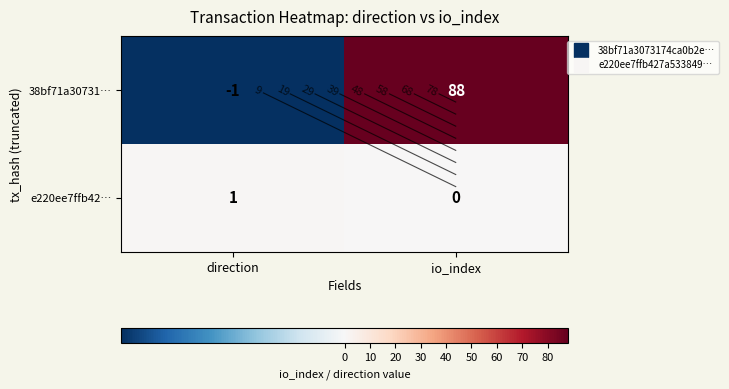

Is the value of 38bf71a30731… at direction greater than the value of e220ee7ffb42… at direction?

No